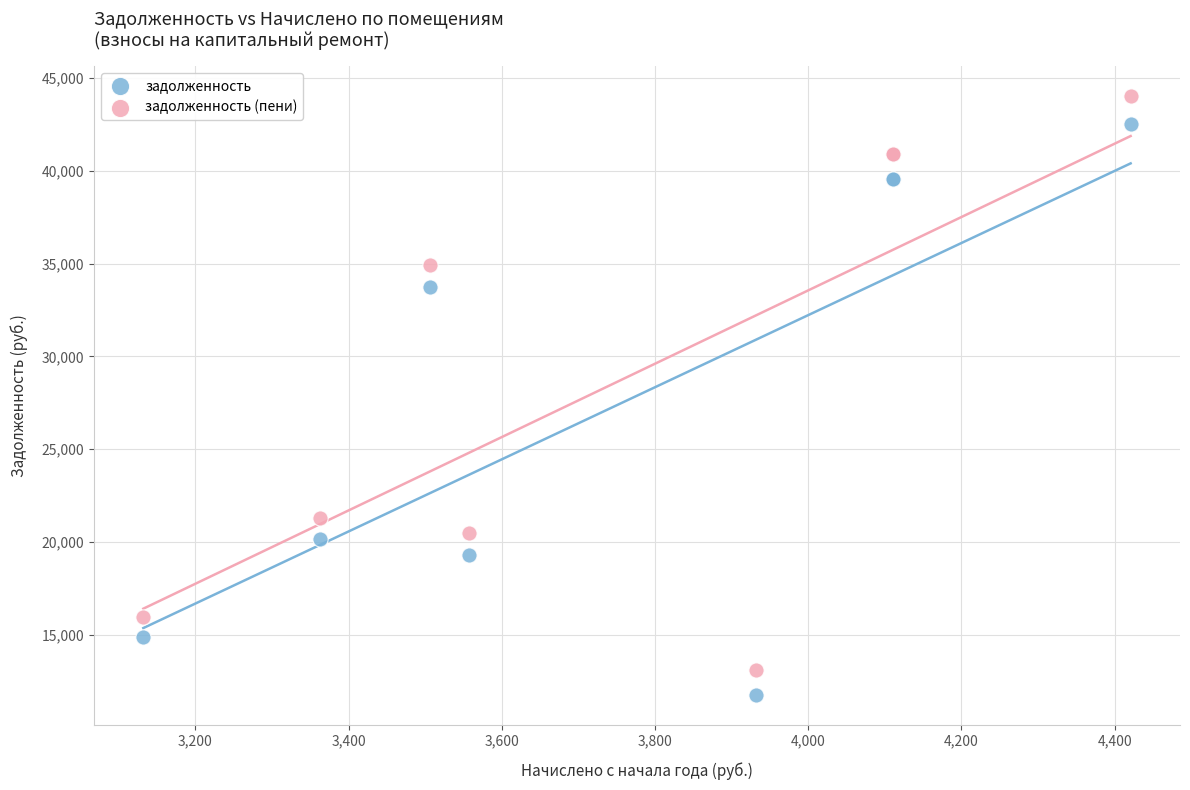

Which series reaches the maximum Y coordinate?

задолженность (пени)